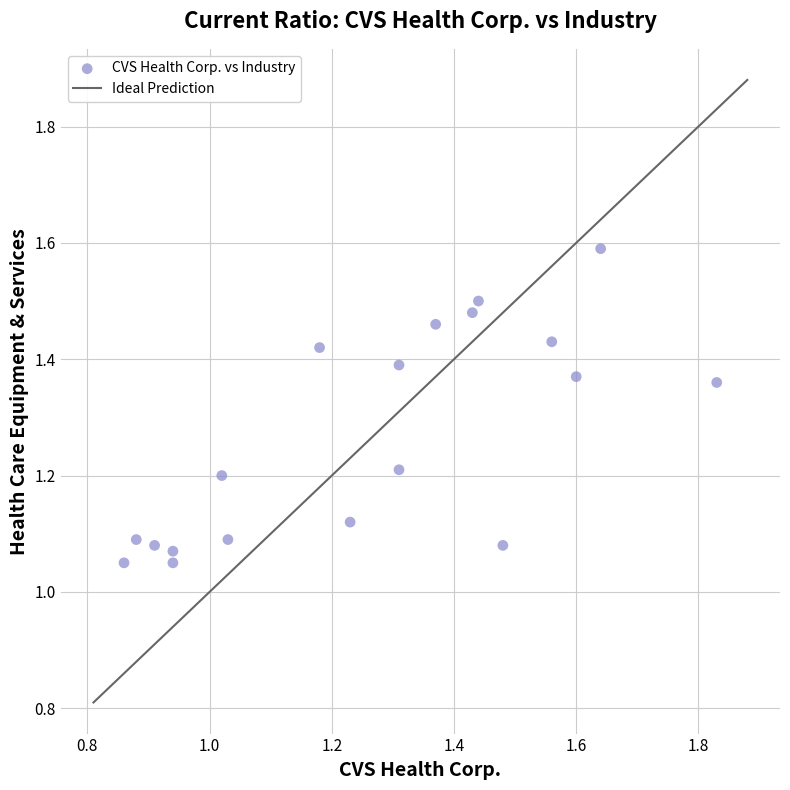

What is the range of Y values (max minus min)?

0.5